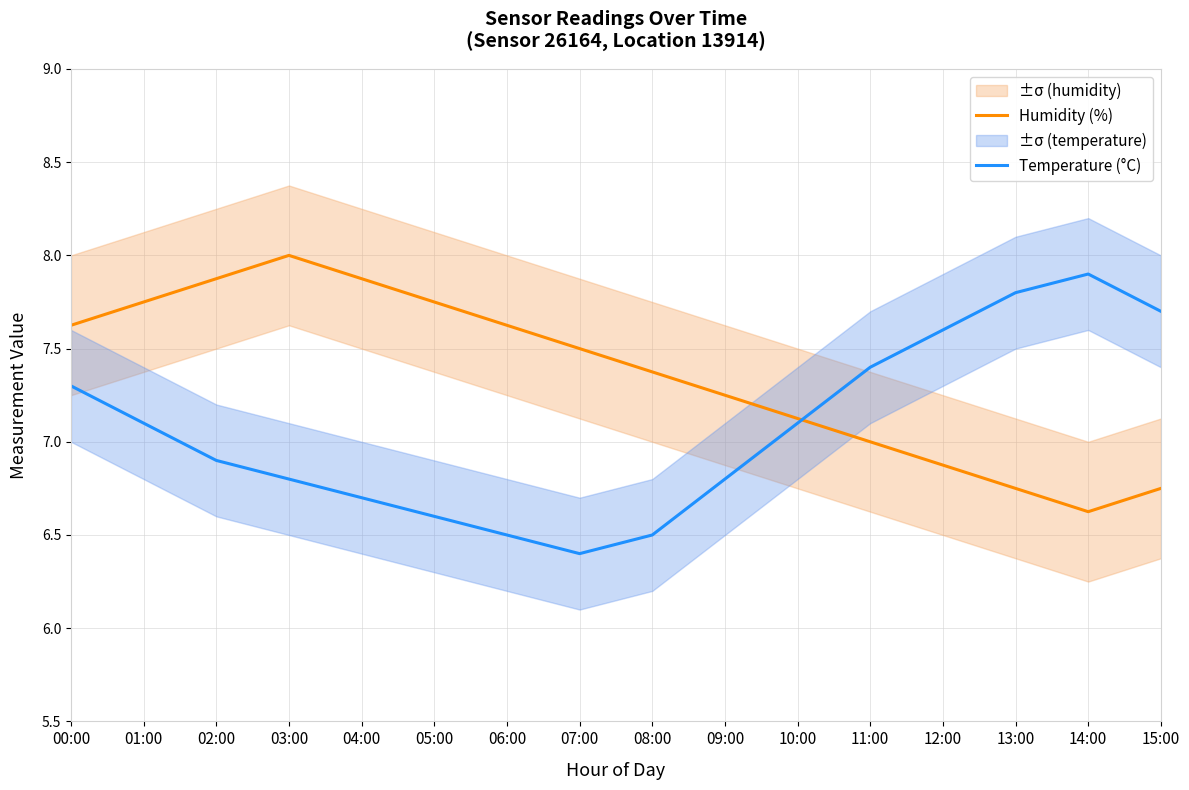

Where do Humidity (%) and Temperature (°C) first cross each other?

10:00 and 11:00